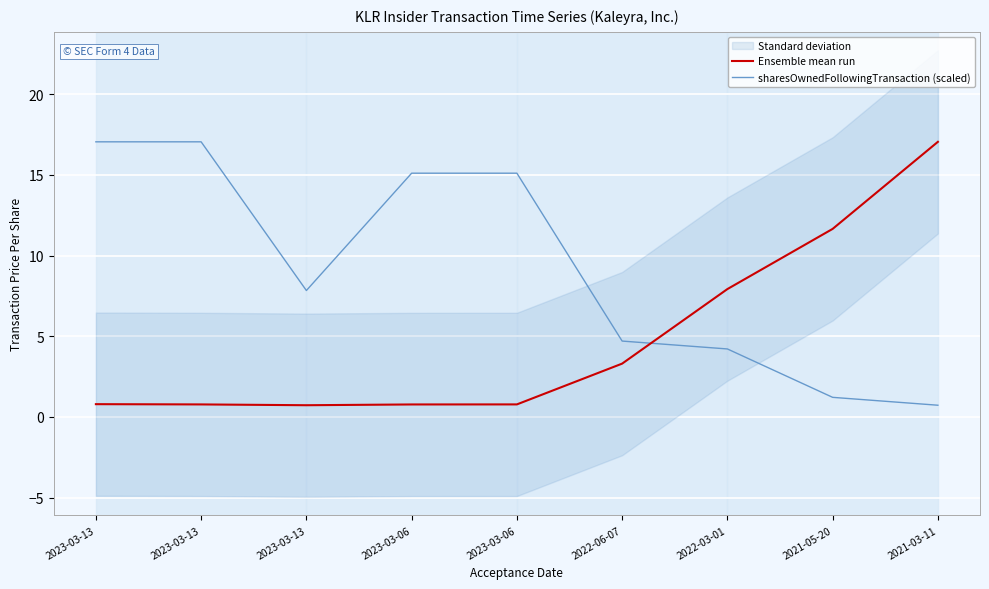

What is the total value across all series at 2023-03-06?

15.9